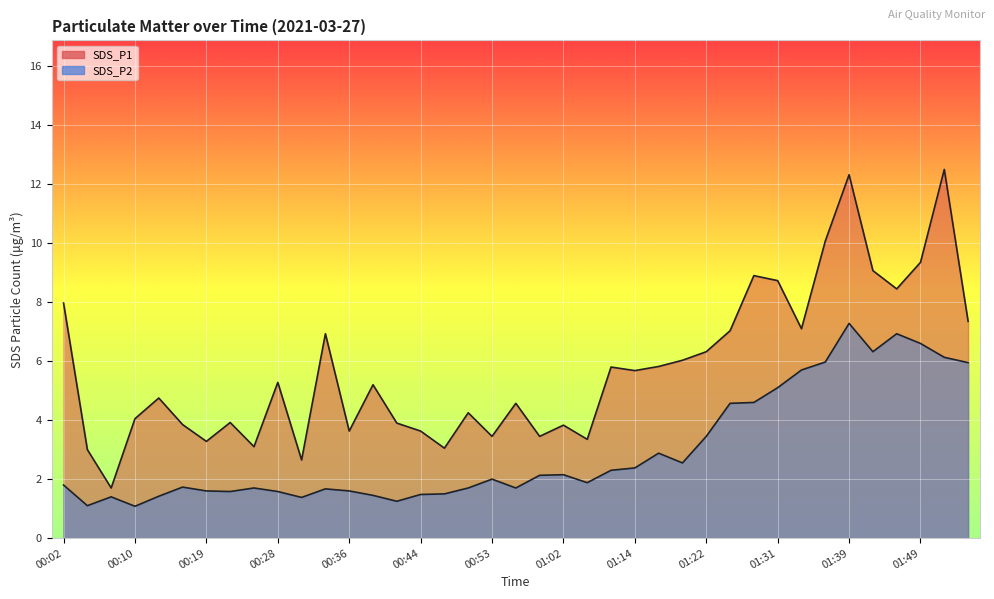

At which category is the sum across all series the highest?

01:39